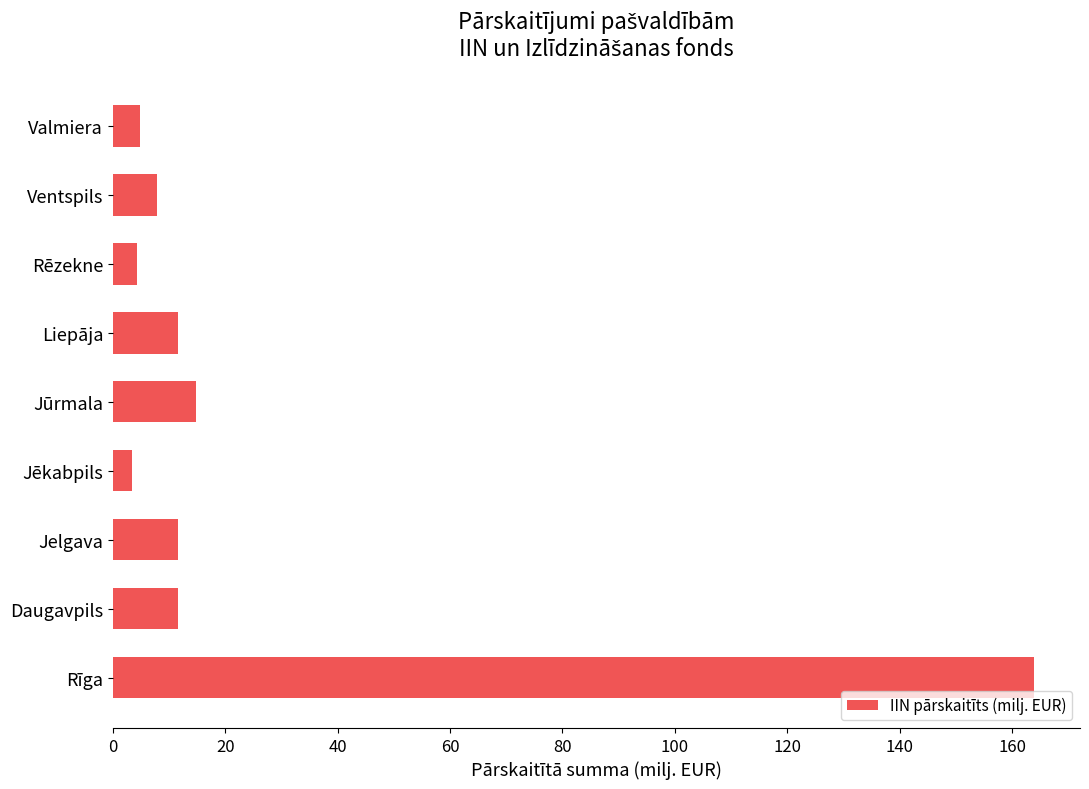

What is the average value?

26.0